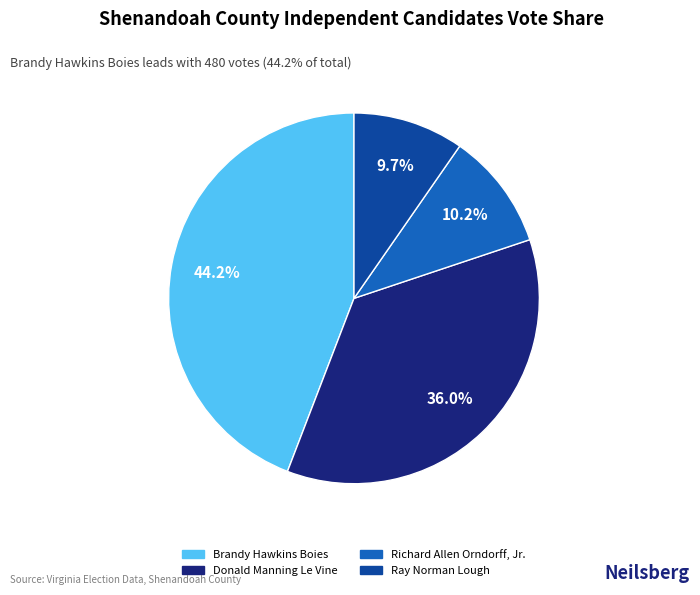

To the nearest percent, what percentage of the pie is Ray Norman Lough?

10%